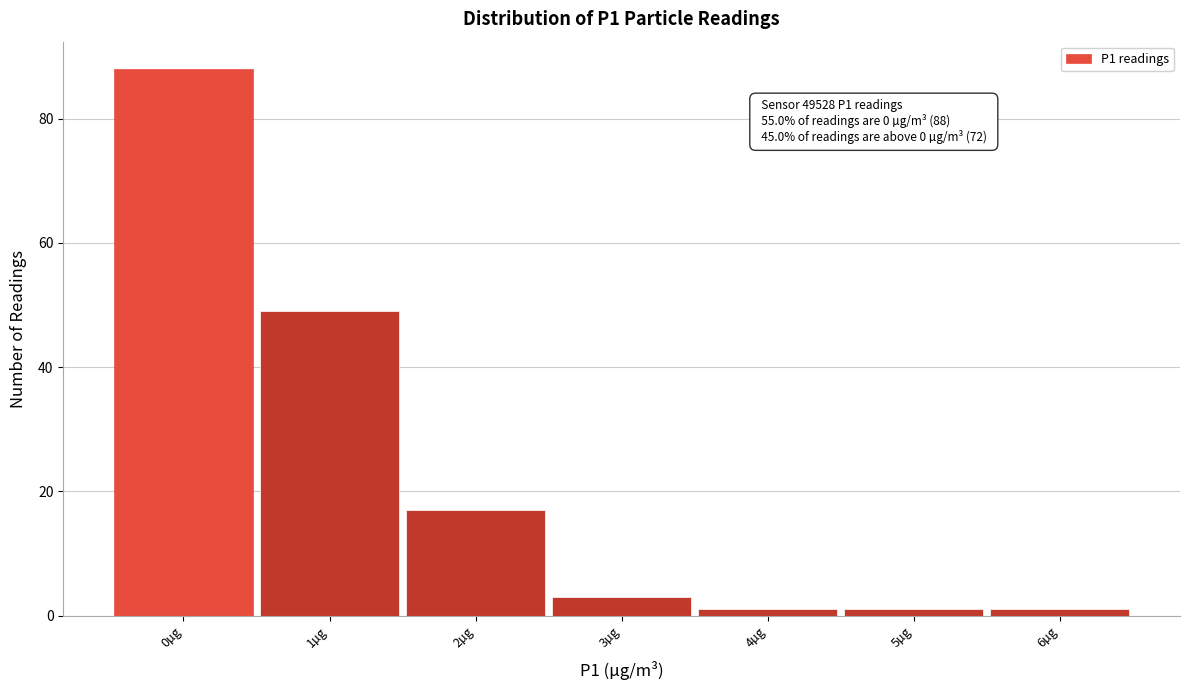

Over which range of the x-axis is the bar tallest?

-0.5 to 0.5